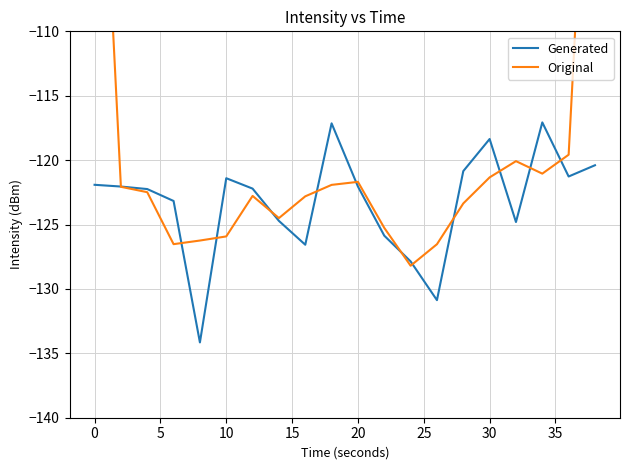

The value of Generated at 30 is -192.9. True or false?

False